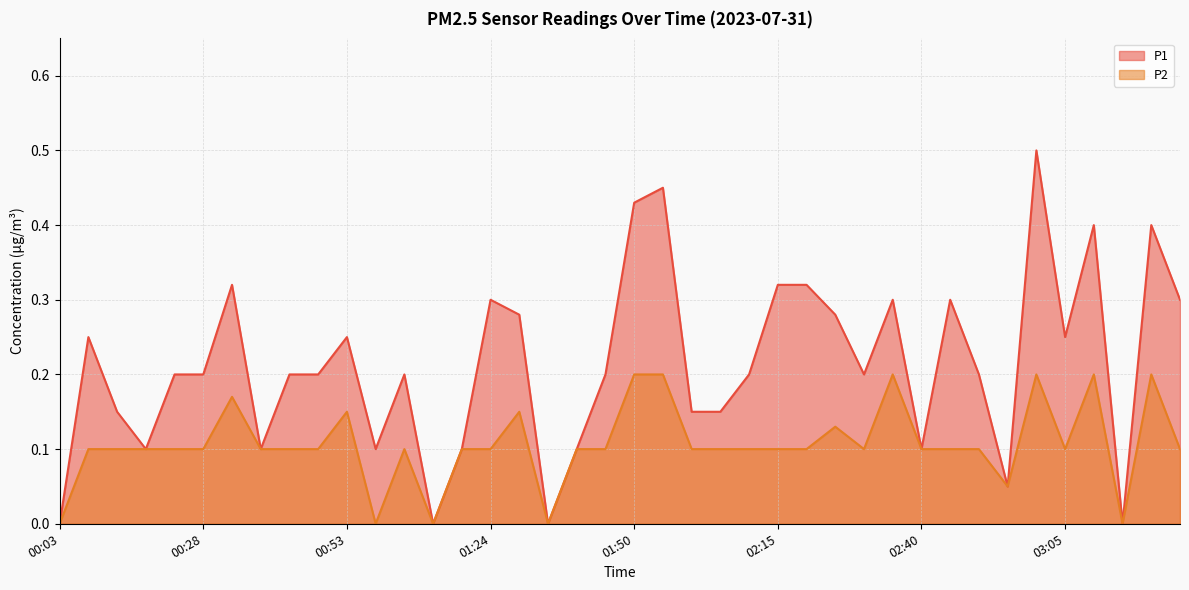

True or false: P2 has more than 1 interior local peaks.

True